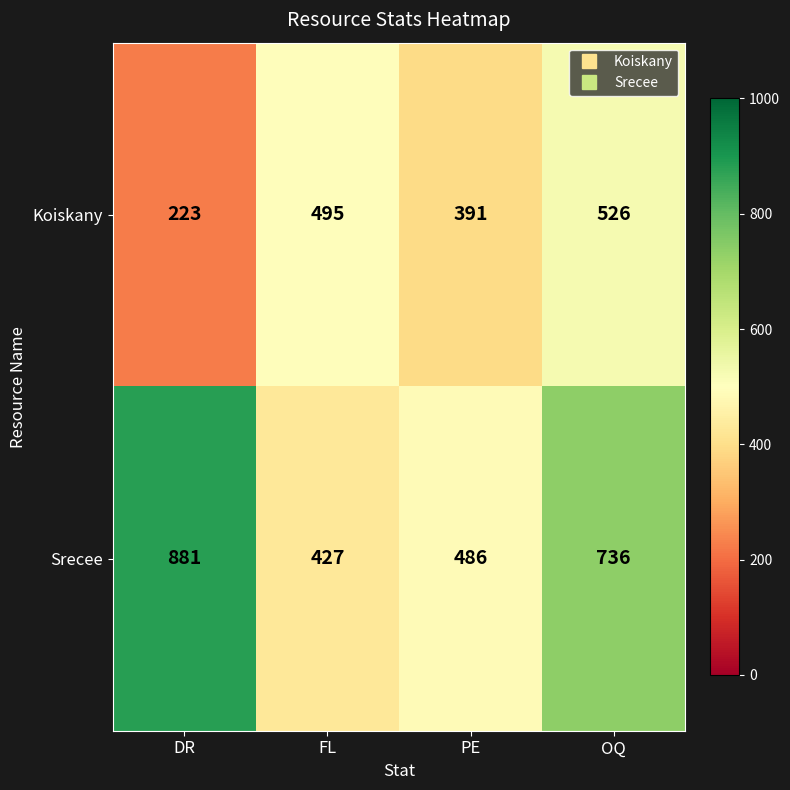

Rank the series by their maximum value, from highest to lowest.

Srecee, Koiskany